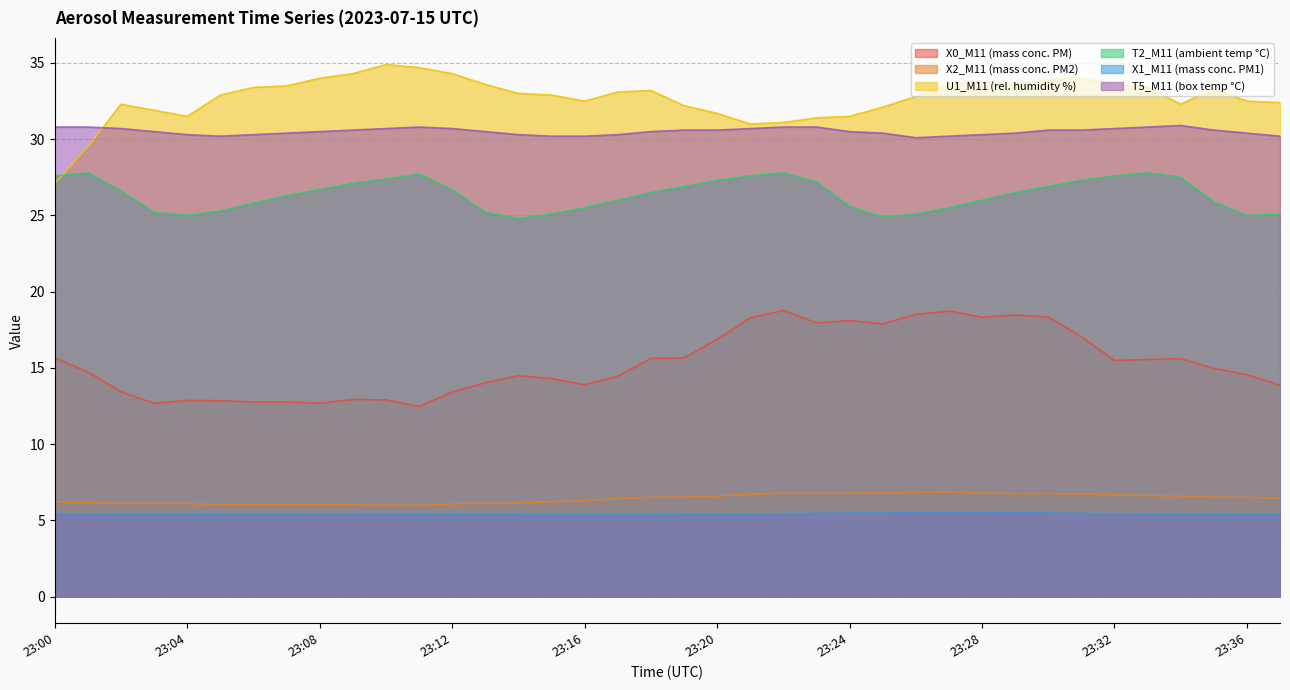

How many interior local valleys does the T2_M11 (ambient temp °C) series have?

4